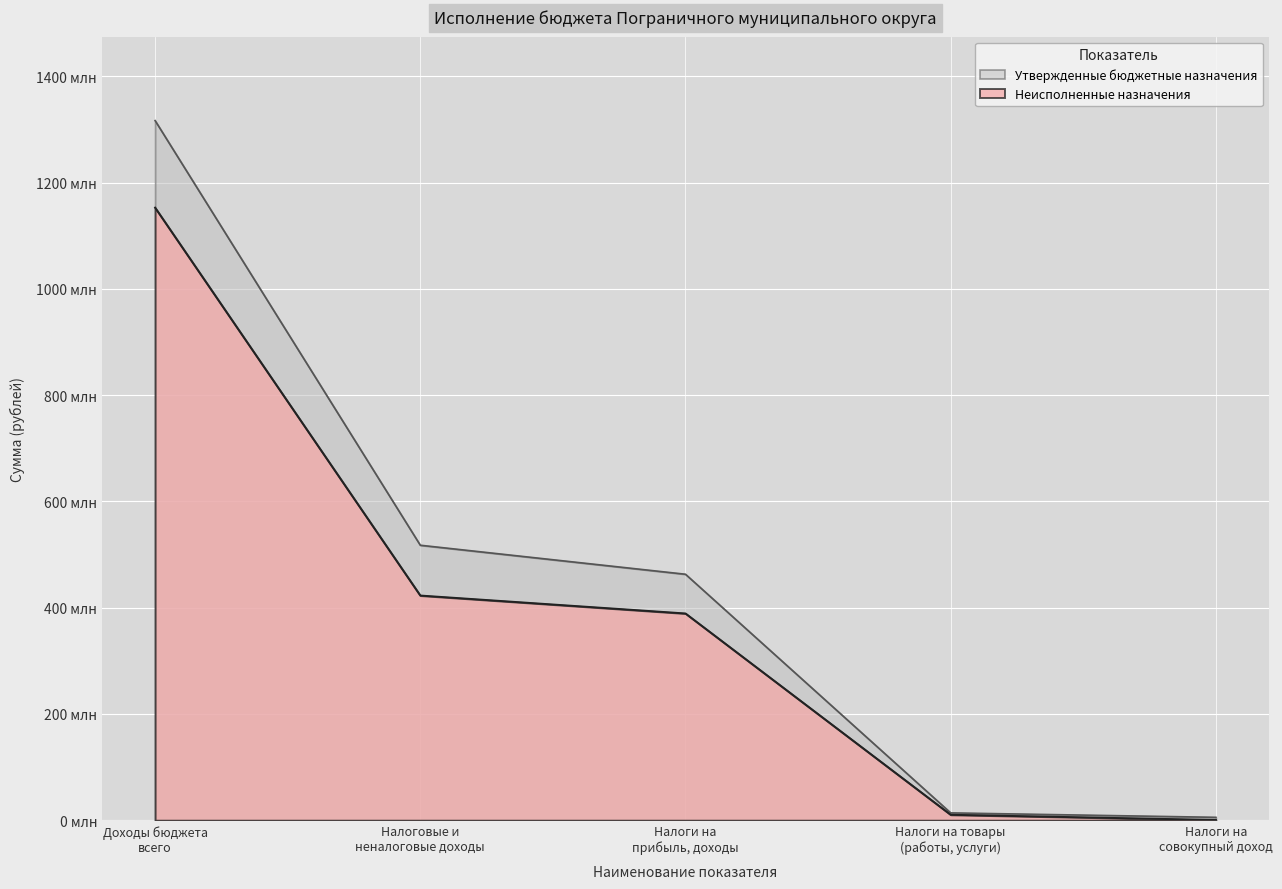

List the series in order of their peak value, lowest first.

Неисполненные назначения, Утвержденные бюджетные назначения